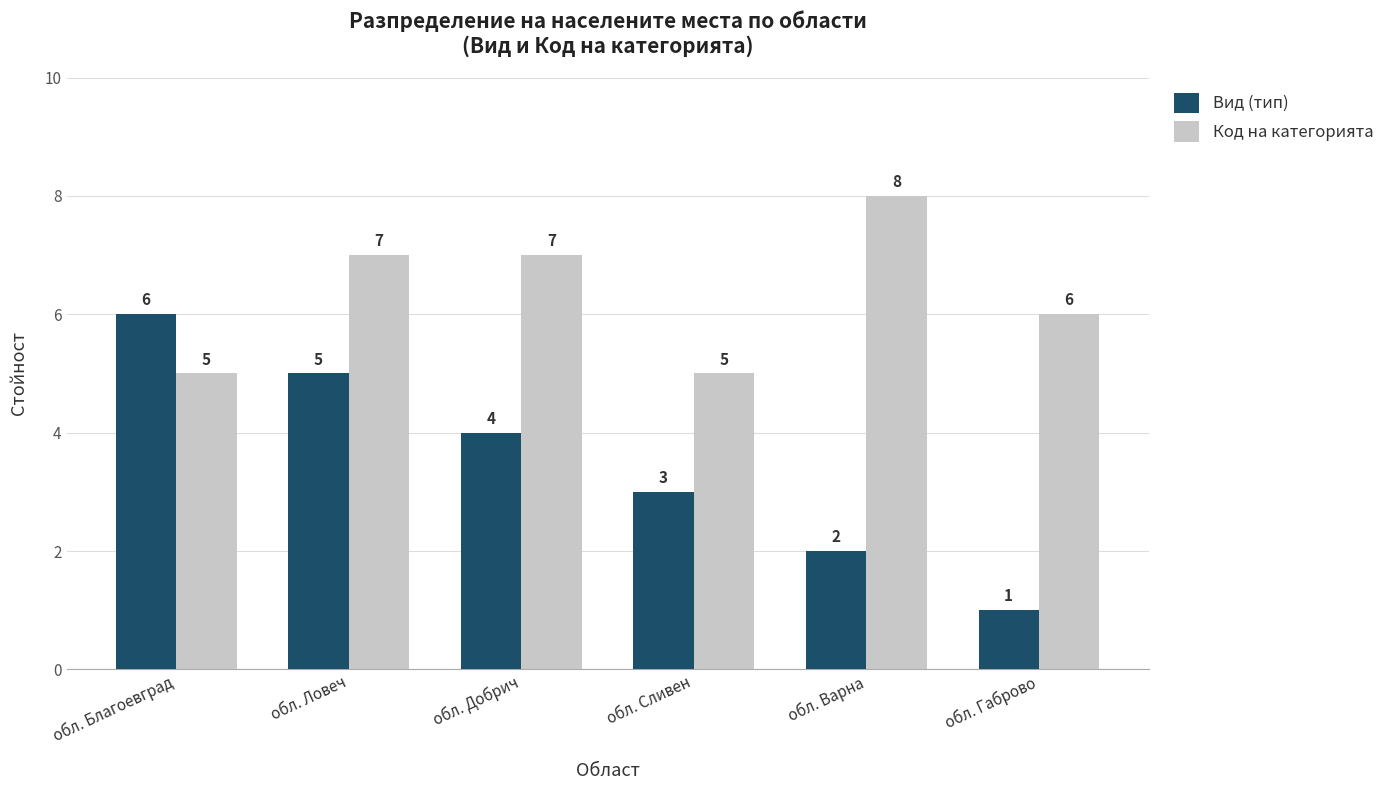

Where is Вид (тип) nearest to the value 3?

обл. Сливен